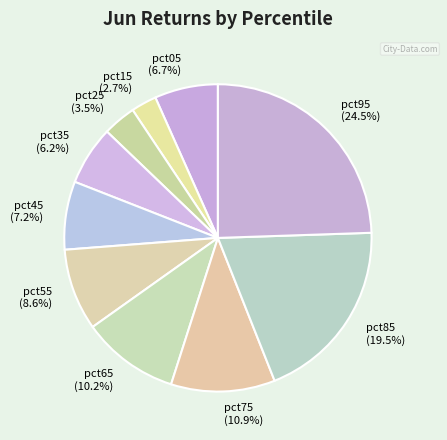

To the nearest percent, what is the average slice percentage?

10%